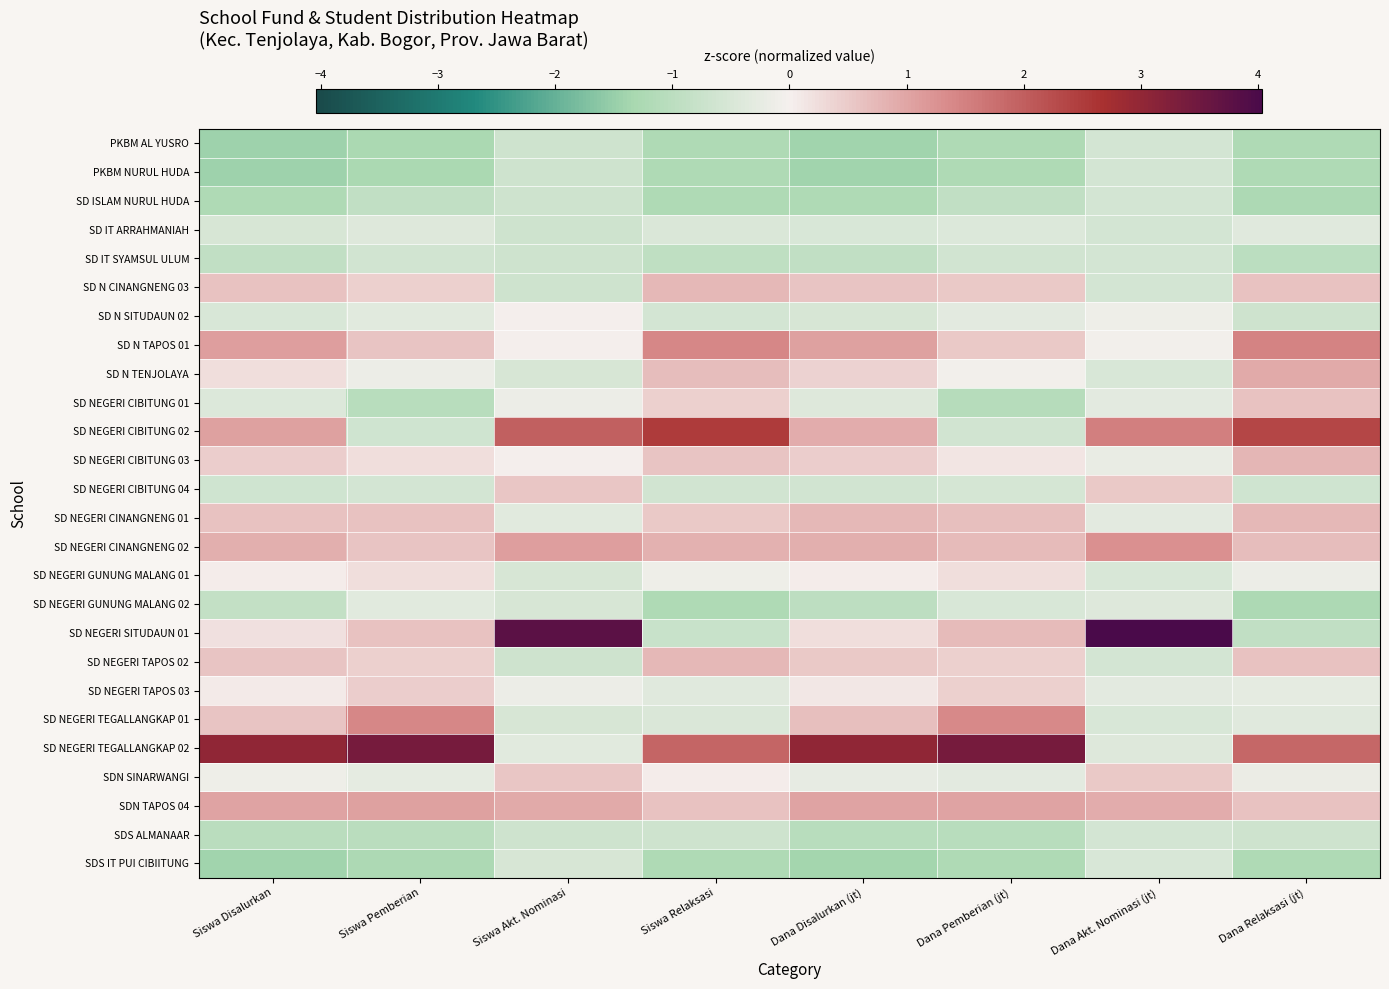

Reading left to right, extract all data points from this chart.

PKBM AL YUSRO: Siswa Disalurkan=-1.4	Siswa Pemberian=-1.3	Siswa Akt. Nominasi=-0.7	Siswa Relaksasi=-1.2	Dana Disalurkan (jt)=-1.4	Dana Pemberian (jt)=-1.2	Dana Akt. Nominasi (jt)=-0.6	Dana Relaksasi (jt)=-1.2
PKBM NURUL HUDA: Siswa Disalurkan=-1.4	Siswa Pemberian=-1.3	Siswa Akt. Nominasi=-0.7	Siswa Relaksasi=-1.2	Dana Disalurkan (jt)=-1.4	Dana Pemberian (jt)=-1.2	Dana Akt. Nominasi (jt)=-0.6	Dana Relaksasi (jt)=-1.2
SD ISLAM NURUL HUDA: Siswa Disalurkan=-1.2	Siswa Pemberian=-0.9	Siswa Akt. Nominasi=-0.7	Siswa Relaksasi=-1.2	Dana Disalurkan (jt)=-1.2	Dana Pemberian (jt)=-0.9	Dana Akt. Nominasi (jt)=-0.6	Dana Relaksasi (jt)=-1.2
SD IT ARRAHMANIAH: Siswa Disalurkan=-0.5	Siswa Pemberian=-0.4	Siswa Akt. Nominasi=-0.7	Siswa Relaksasi=-0.5	Dana Disalurkan (jt)=-0.5	Dana Pemberian (jt)=-0.4	Dana Akt. Nominasi (jt)=-0.6	Dana Relaksasi (jt)=-0.4
SD IT SYAMSUL ULUM: Siswa Disalurkan=-0.9	Siswa Pemberian=-0.6	Siswa Akt. Nominasi=-0.7	Siswa Relaksasi=-0.9	Dana Disalurkan (jt)=-0.9	Dana Pemberian (jt)=-0.6	Dana Akt. Nominasi (jt)=-0.6	Dana Relaksasi (jt)=-1.0
SD N CINANGNENG 03: Siswa Disalurkan=0.6	Siswa Pemberian=0.4	Siswa Akt. Nominasi=-0.7	Siswa Relaksasi=0.8	Dana Disalurkan (jt)=0.6	Dana Pemberian (jt)=0.5	Dana Akt. Nominasi (jt)=-0.6	Dana Relaksasi (jt)=0.6
SD N SITUDAUN 02: Siswa Disalurkan=-0.5	Siswa Pemberian=-0.3	Siswa Akt. Nominasi=0.0	Siswa Relaksasi=-0.6	Dana Disalurkan (jt)=-0.5	Dana Pemberian (jt)=-0.3	Dana Akt. Nominasi (jt)=-0.1	Dana Relaksasi (jt)=-0.7
SD N TAPOS 01: Siswa Disalurkan=1.1	Siswa Pemberian=0.6	Siswa Akt. Nominasi=0.0	Siswa Relaksasi=1.4	Dana Disalurkan (jt)=1.1	Dana Pemberian (jt)=0.5	Dana Akt. Nominasi (jt)=-0.0	Dana Relaksasi (jt)=1.5
SD N TENJOLAYA: Siswa Disalurkan=0.2	Siswa Pemberian=-0.1	Siswa Akt. Nominasi=-0.5	Siswa Relaksasi=0.7	Dana Disalurkan (jt)=0.4	Dana Pemberian (jt)=-0.0	Dana Akt. Nominasi (jt)=-0.5	Dana Relaksasi (jt)=0.9
SD NEGERI CIBITUNG 01: Siswa Disalurkan=-0.4	Siswa Pemberian=-1.1	Siswa Akt. Nominasi=-0.2	Siswa Relaksasi=0.4	Dana Disalurkan (jt)=-0.4	Dana Pemberian (jt)=-1.1	Dana Akt. Nominasi (jt)=-0.3	Dana Relaksasi (jt)=0.6
SD NEGERI CIBITUNG 02: Siswa Disalurkan=1.0	Siswa Pemberian=-0.6	Siswa Akt. Nominasi=2.0	Siswa Relaksasi=2.5	Dana Disalurkan (jt)=0.9	Dana Pemberian (jt)=-0.6	Dana Akt. Nominasi (jt)=1.5	Dana Relaksasi (jt)=2.4
SD NEGERI CIBITUNG 03: Siswa Disalurkan=0.5	Siswa Pemberian=0.2	Siswa Akt. Nominasi=0.0	Siswa Relaksasi=0.6	Dana Disalurkan (jt)=0.4	Dana Pemberian (jt)=0.1	Dana Akt. Nominasi (jt)=-0.2	Dana Relaksasi (jt)=0.8
SD NEGERI CIBITUNG 04: Siswa Disalurkan=-0.6	Siswa Pemberian=-0.6	Siswa Akt. Nominasi=0.6	Siswa Relaksasi=-0.6	Dana Disalurkan (jt)=-0.6	Dana Pemberian (jt)=-0.6	Dana Akt. Nominasi (jt)=0.5	Dana Relaksasi (jt)=-0.6
SD NEGERI CINANGNENG 01: Siswa Disalurkan=0.6	Siswa Pemberian=0.6	Siswa Akt. Nominasi=-0.3	Siswa Relaksasi=0.5	Dana Disalurkan (jt)=0.7	Dana Pemberian (jt)=0.6	Dana Akt. Nominasi (jt)=-0.3	Dana Relaksasi (jt)=0.7
SD NEGERI CINANGNENG 02: Siswa Disalurkan=0.9	Siswa Pemberian=0.6	Siswa Akt. Nominasi=1.1	Siswa Relaksasi=0.8	Dana Disalurkan (jt)=0.9	Dana Pemberian (jt)=0.7	Dana Akt. Nominasi (jt)=1.3	Dana Relaksasi (jt)=0.7
SD NEGERI GUNUNG MALANG 01: Siswa Disalurkan=0.1	Siswa Pemberian=0.2	Siswa Akt. Nominasi=-0.5	Siswa Relaksasi=-0.1	Dana Disalurkan (jt)=0.0	Dana Pemberian (jt)=0.2	Dana Akt. Nominasi (jt)=-0.5	Dana Relaksasi (jt)=-0.1
SD NEGERI GUNUNG MALANG 02: Siswa Disalurkan=-0.9	Siswa Pemberian=-0.3	Siswa Akt. Nominasi=-0.5	Siswa Relaksasi=-1.2	Dana Disalurkan (jt)=-1.0	Dana Pemberian (jt)=-0.5	Dana Akt. Nominasi (jt)=-0.4	Dana Relaksasi (jt)=-1.2
SD NEGERI SITUDAUN 01: Siswa Disalurkan=0.2	Siswa Pemberian=0.6	Siswa Akt. Nominasi=3.8	Siswa Relaksasi=-0.8	Dana Disalurkan (jt)=0.2	Dana Pemberian (jt)=0.7	Dana Akt. Nominasi (jt)=4.0	Dana Relaksasi (jt)=-0.9
SD NEGERI TAPOS 02: Siswa Disalurkan=0.6	Siswa Pemberian=0.4	Siswa Akt. Nominasi=-0.7	Siswa Relaksasi=0.8	Dana Disalurkan (jt)=0.5	Dana Pemberian (jt)=0.4	Dana Akt. Nominasi (jt)=-0.6	Dana Relaksasi (jt)=0.6
SD NEGERI TAPOS 03: Siswa Disalurkan=0.1	Siswa Pemberian=0.5	Siswa Akt. Nominasi=-0.2	Siswa Relaksasi=-0.4	Dana Disalurkan (jt)=0.1	Dana Pemberian (jt)=0.4	Dana Akt. Nominasi (jt)=-0.3	Dana Relaksasi (jt)=-0.3
SD NEGERI TEGALLANGKAP 01: Siswa Disalurkan=0.6	Siswa Pemberian=1.4	Siswa Akt. Nominasi=-0.5	Siswa Relaksasi=-0.4	Dana Disalurkan (jt)=0.6	Dana Pemberian (jt)=1.4	Dana Akt. Nominasi (jt)=-0.5	Dana Relaksasi (jt)=-0.4
SD NEGERI TEGALLANGKAP 02: Siswa Disalurkan=3.0	Siswa Pemberian=3.4	Siswa Akt. Nominasi=-0.3	Siswa Relaksasi=1.9	Dana Disalurkan (jt)=3.0	Dana Pemberian (jt)=3.4	Dana Akt. Nominasi (jt)=-0.4	Dana Relaksasi (jt)=1.9
SDN SINARWANGI: Siswa Disalurkan=-0.1	Siswa Pemberian=-0.3	Siswa Akt. Nominasi=0.6	Siswa Relaksasi=0.0	Dana Disalurkan (jt)=-0.2	Dana Pemberian (jt)=-0.3	Dana Akt. Nominasi (jt)=0.5	Dana Relaksasi (jt)=-0.2
SDN TAPOS 04: Siswa Disalurkan=1.0	Siswa Pemberian=1.1	Siswa Akt. Nominasi=0.9	Siswa Relaksasi=0.6	Dana Disalurkan (jt)=1.0	Dana Pemberian (jt)=1.0	Dana Akt. Nominasi (jt)=0.9	Dana Relaksasi (jt)=0.6
SDS ALMANAAR: Siswa Disalurkan=-1.0	Siswa Pemberian=-1.0	Siswa Akt. Nominasi=-0.7	Siswa Relaksasi=-0.7	Dana Disalurkan (jt)=-1.0	Dana Pemberian (jt)=-1.1	Dana Akt. Nominasi (jt)=-0.6	Dana Relaksasi (jt)=-0.7
SDS IT PUI CIBIITUNG: Siswa Disalurkan=-1.4	Siswa Pemberian=-1.2	Siswa Akt. Nominasi=-0.5	Siswa Relaksasi=-1.2	Dana Disalurkan (jt)=-1.4	Dana Pemberian (jt)=-1.2	Dana Akt. Nominasi (jt)=-0.5	Dana Relaksasi (jt)=-1.2